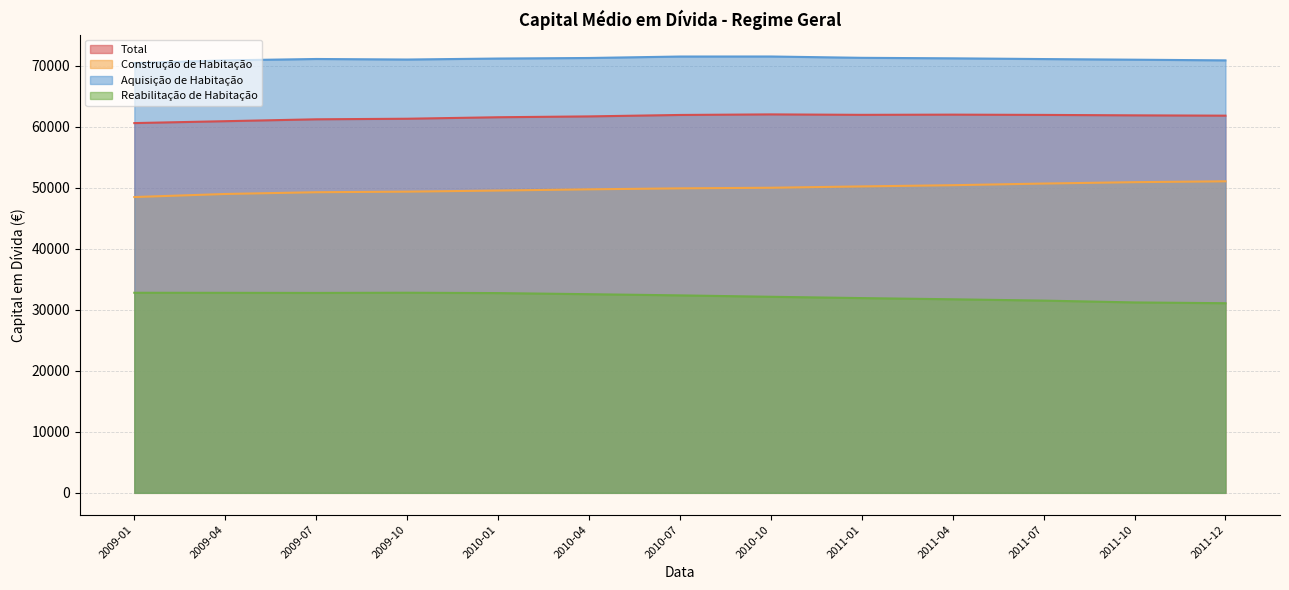

True or false: Construção de Habitação has a value of 79323 at 2010-04.

False